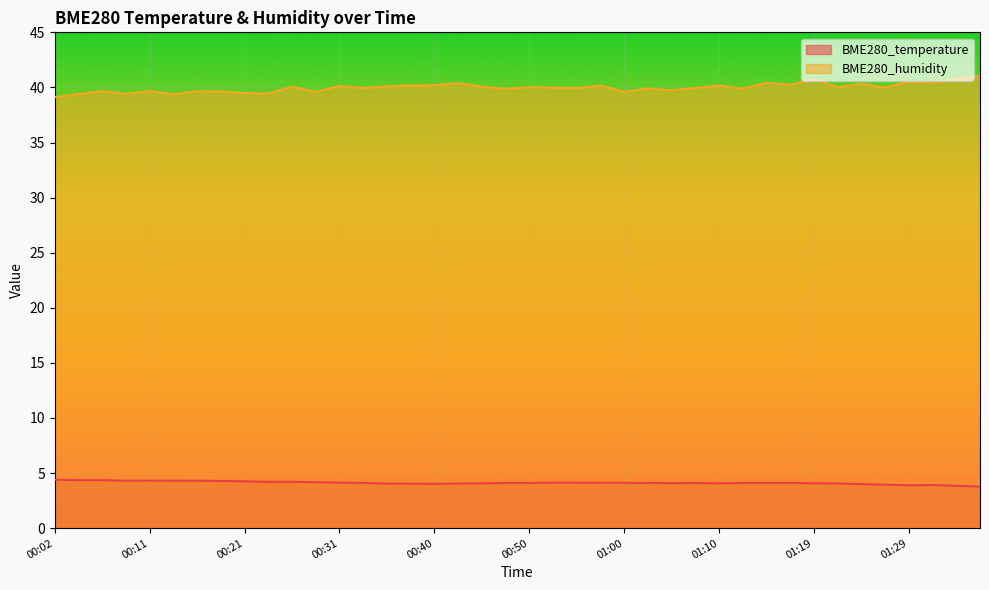

True or false: BME280_humidity and BME280_temperature intersect in this chart.

False